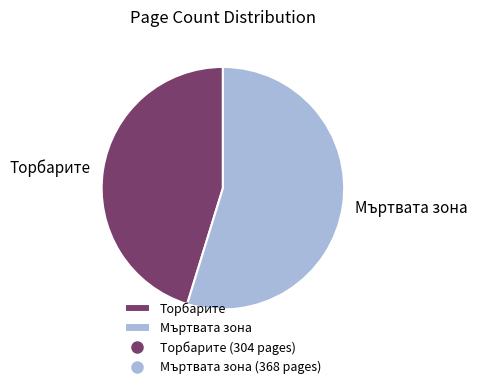

Rank the categories by value from lowest to highest.

Торбарите, Мъртвата зона